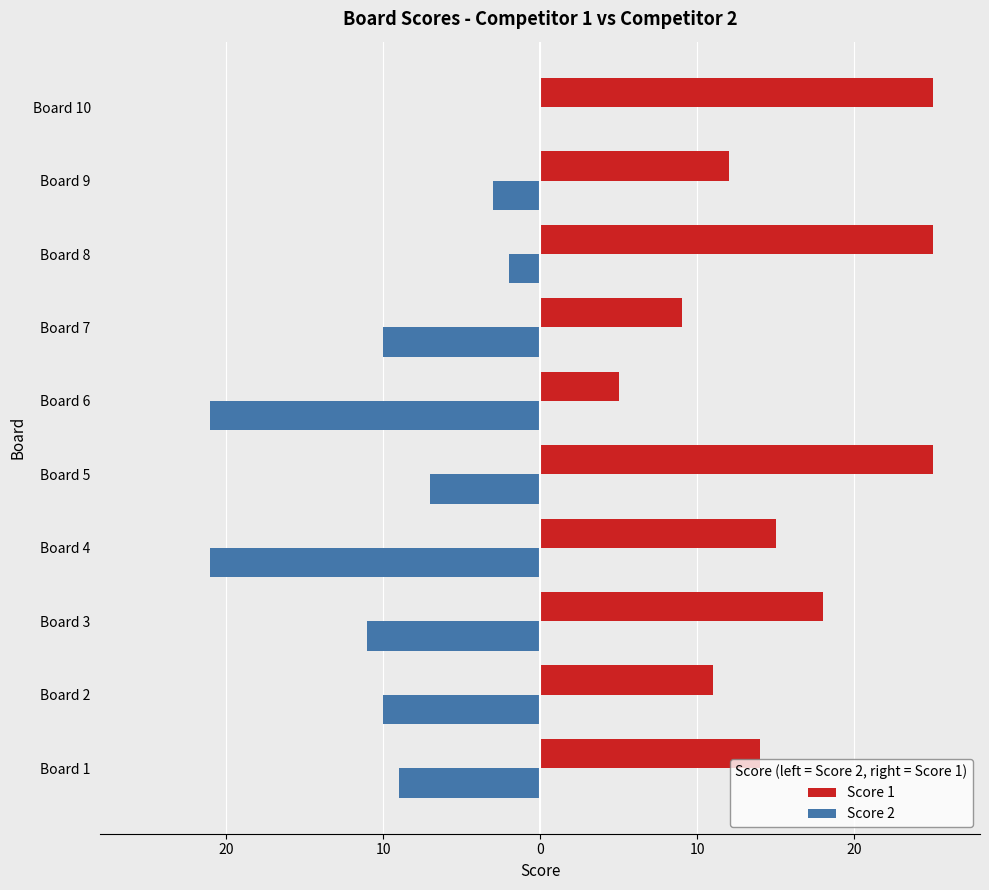

What are all the series names shown in the legend?

Score 1, Score 2